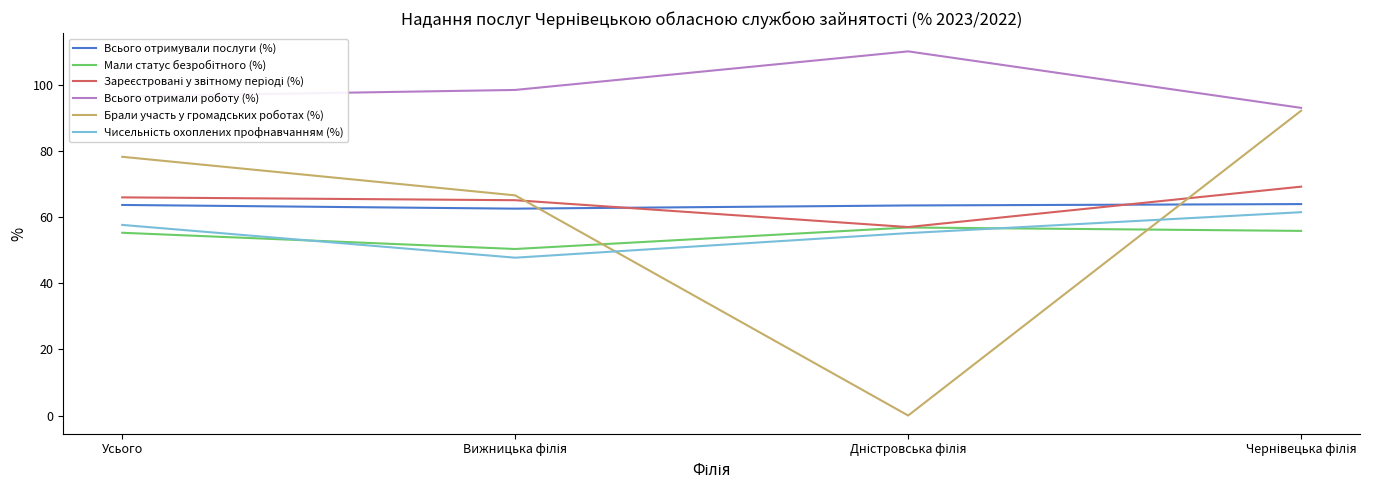

True or false: Всього отримали роботу (%) and Всього отримували послуги (%) intersect in this chart.

False